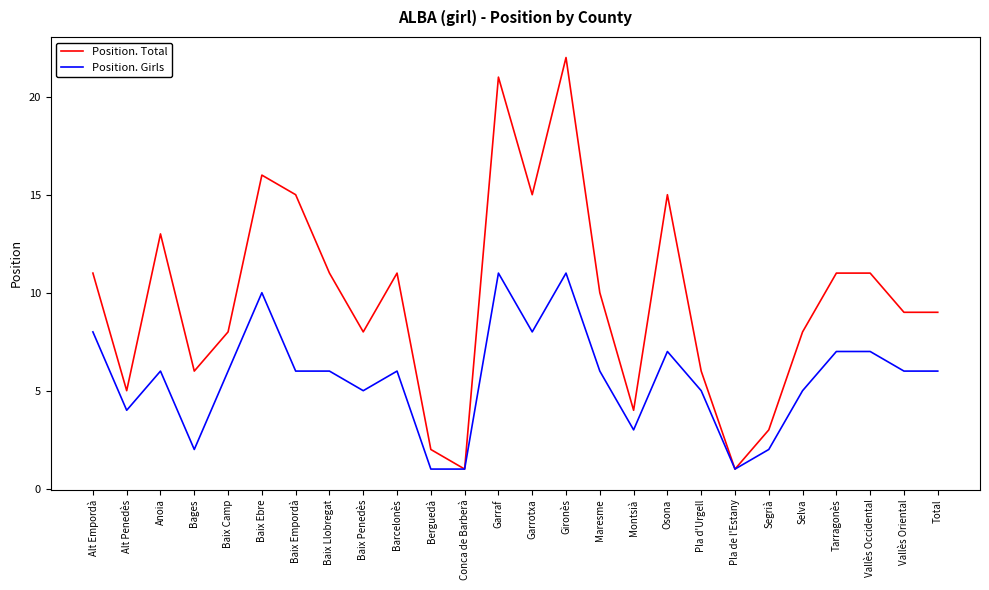

What is the difference between the Position. Total values at Tarragonès and Vallès Oriental?

2